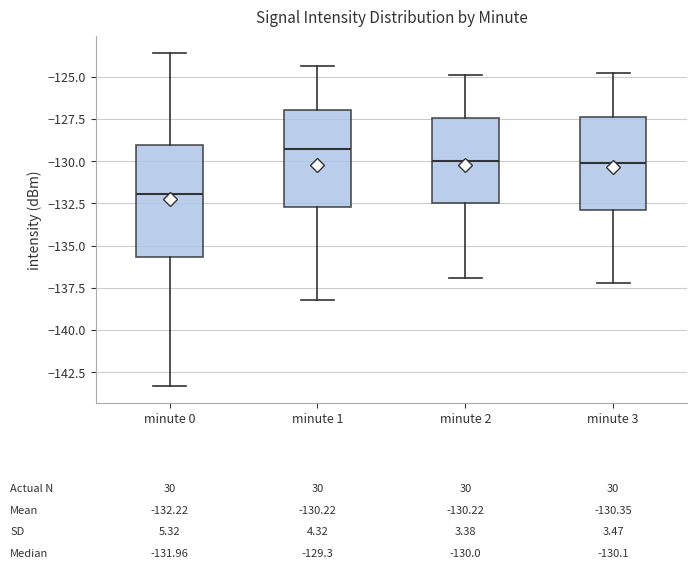

Which box has the highest median line?

minute 1